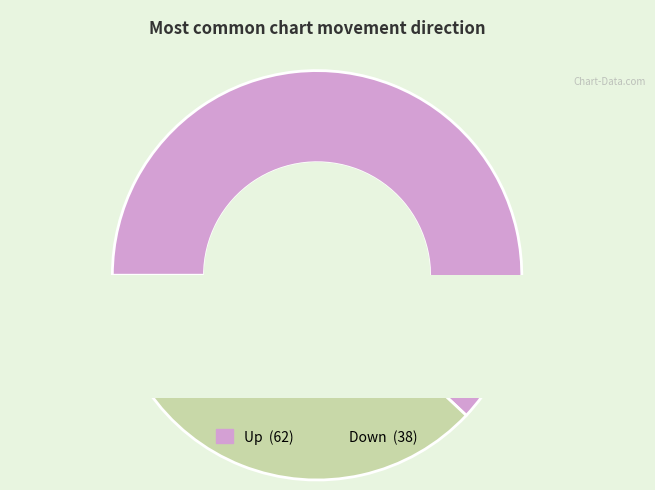

How many segments does this pie chart have?

2